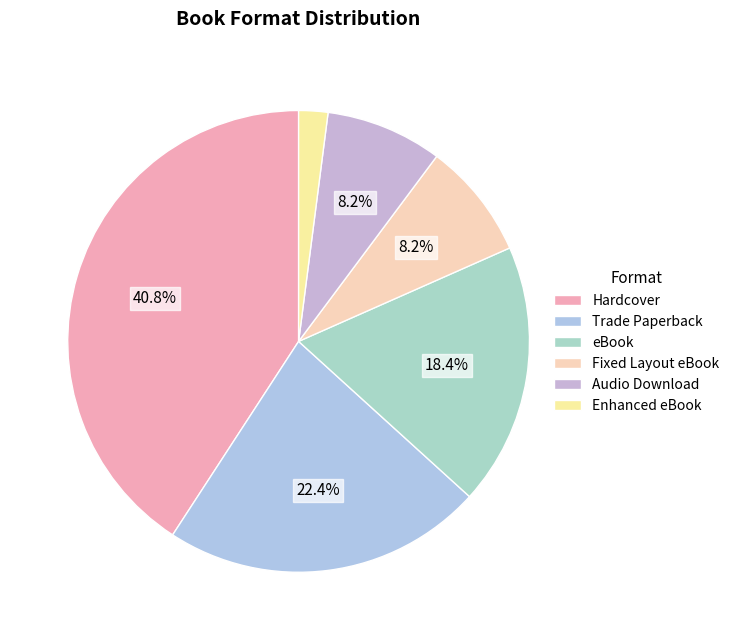

To the nearest percent, what is the difference between the largest and smallest slice percentages?

39%